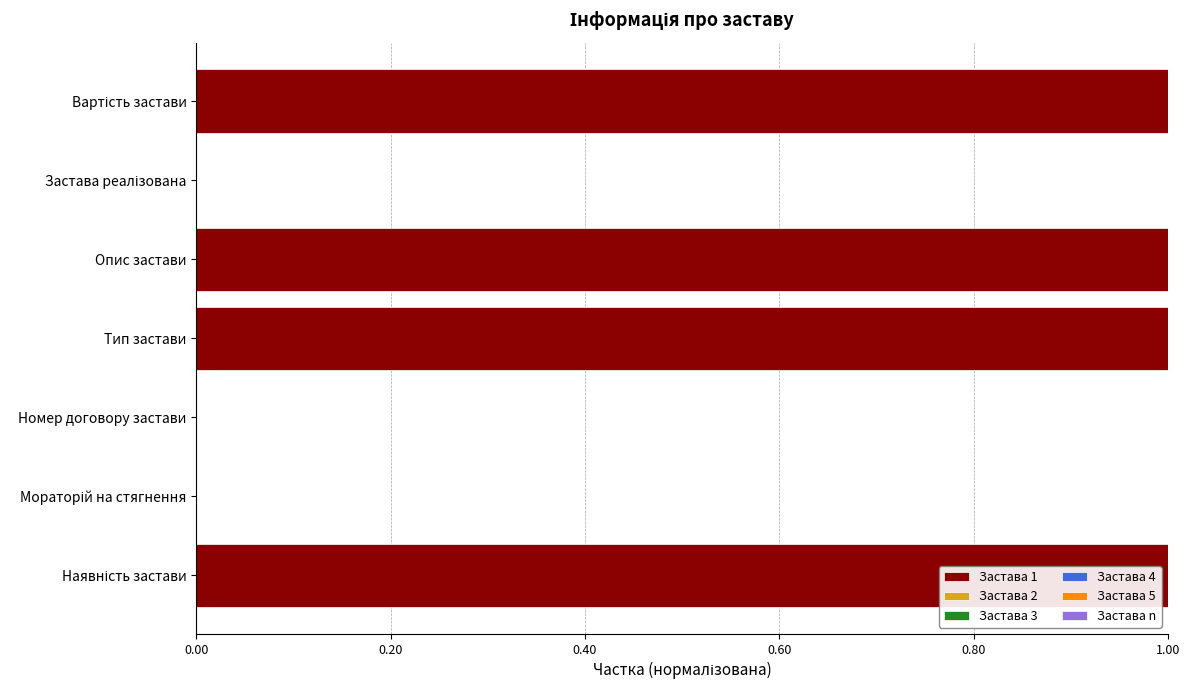

What is the sum of all values?

4